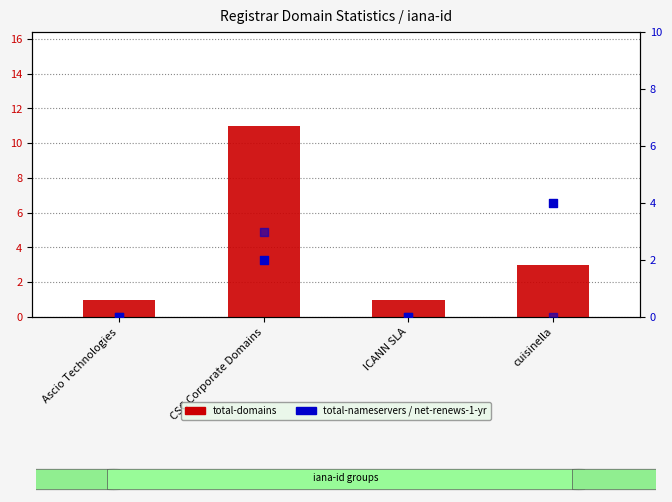

What are all the series names shown in the legend?

total-domains, total-nameservers, net-renews-1-yr